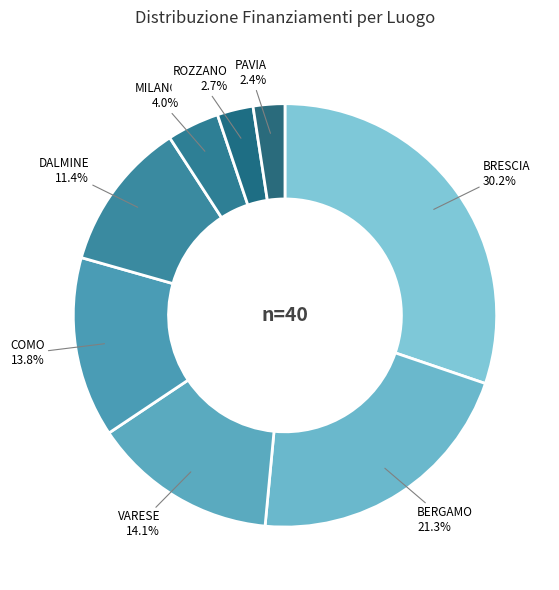

Is there any slice that represents more than half of the pie?

No